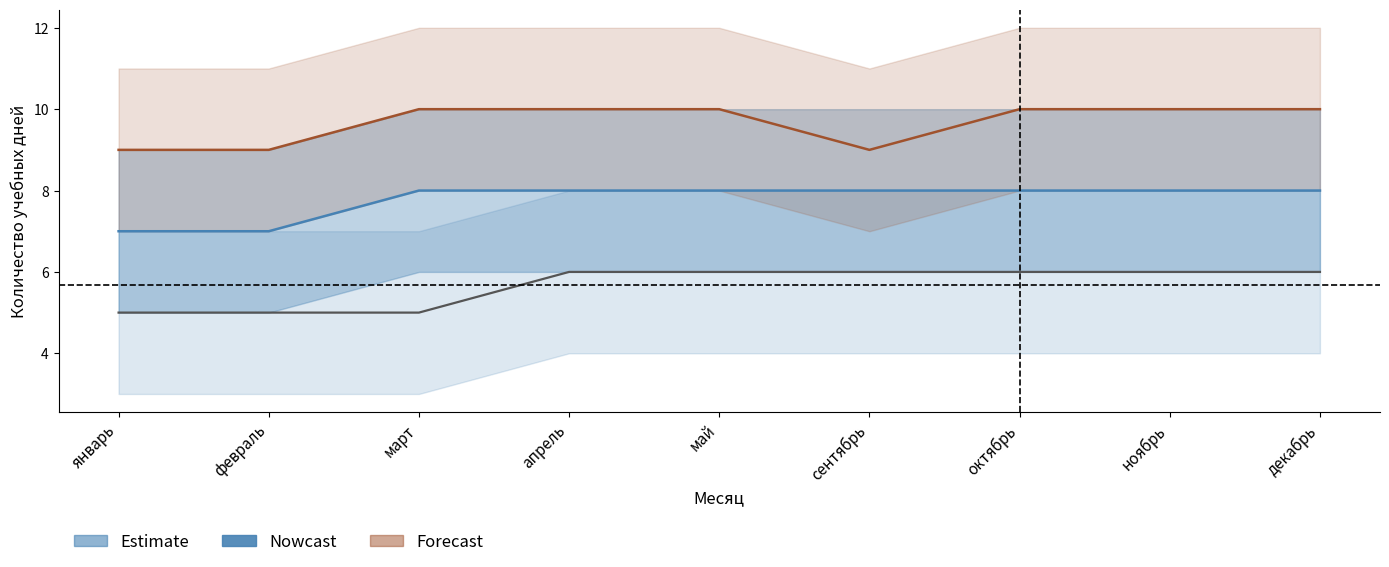

At which category is the sum across all series the highest?

апрель